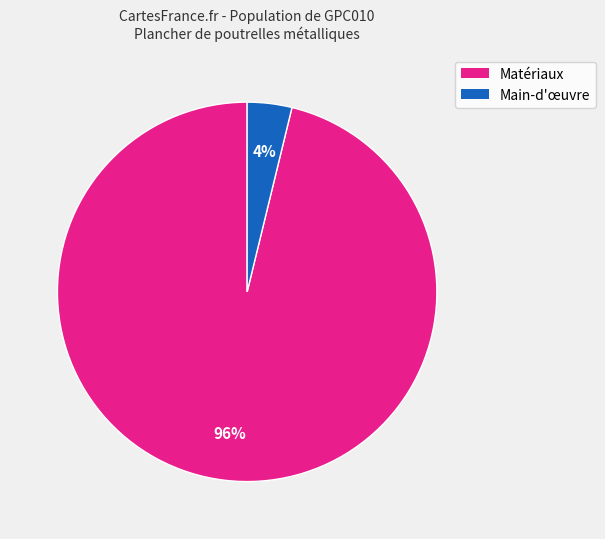

Does any single category account for the majority?

Yes